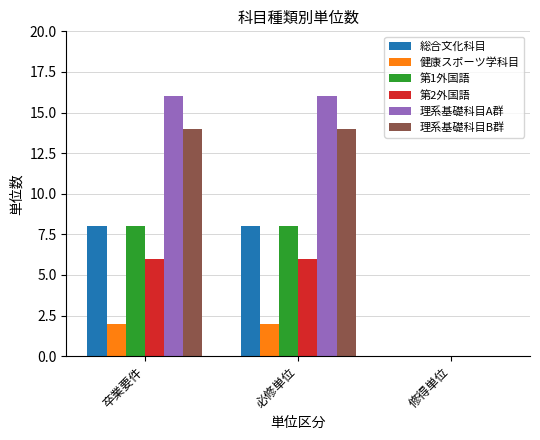

Which series changed the most between 卒業要件 and 修得単位?

理系基礎科目A群